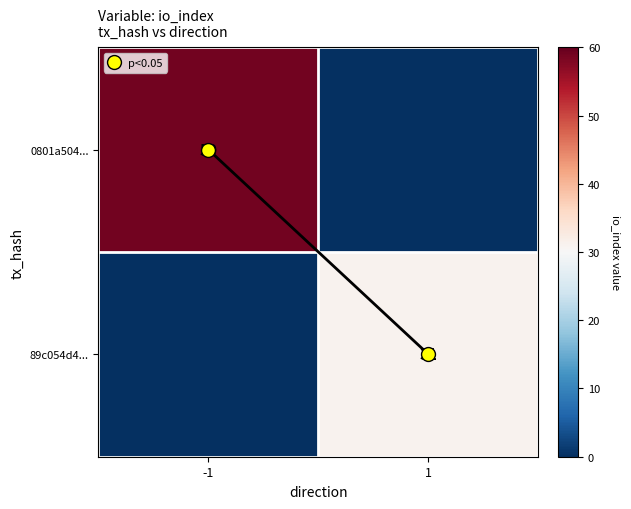

True or false: 0801a504... has a value of 28 at 1.

False